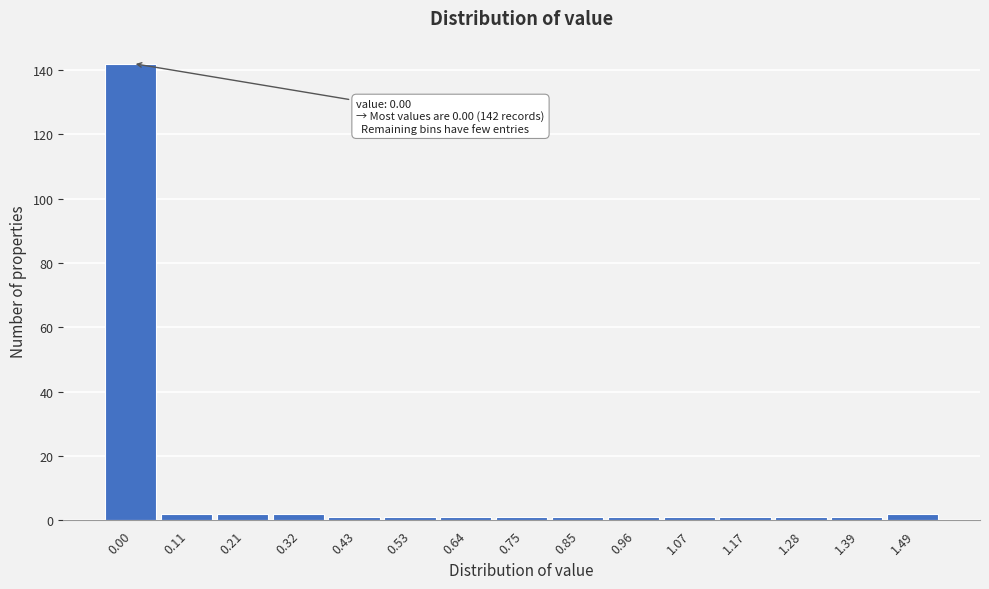

Reading left to right, list all the values displayed in this chart.

142	2	2	2	1	1	1	1	1	1	1	1	1	1	2